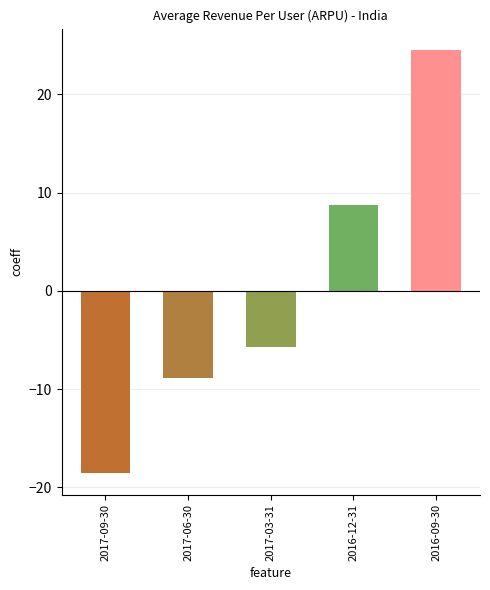

What is the value of the 1st bar from the left?

-18.6